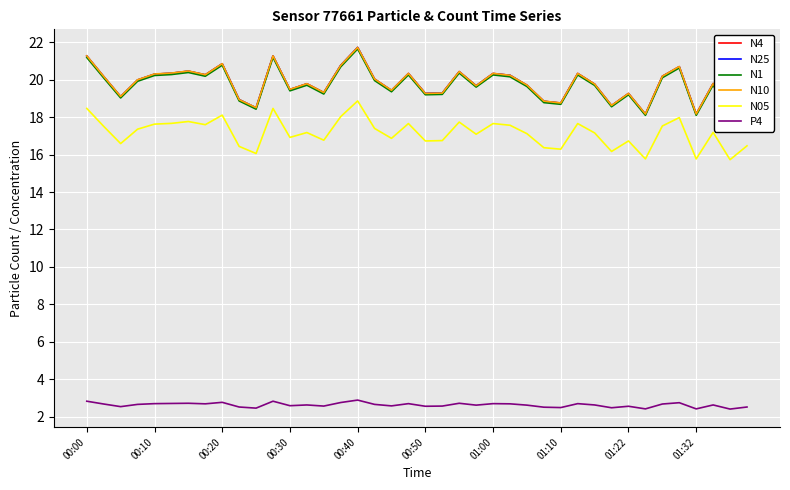

Is it true that N05 equals 10.1 at 00:00?

False